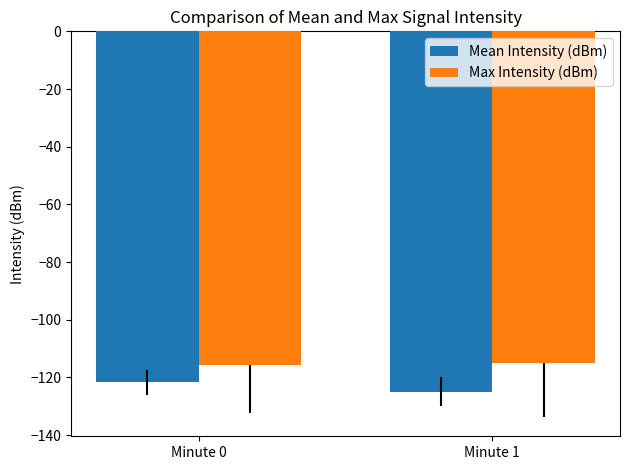

At how many categories does at least one series exceed -119?

2